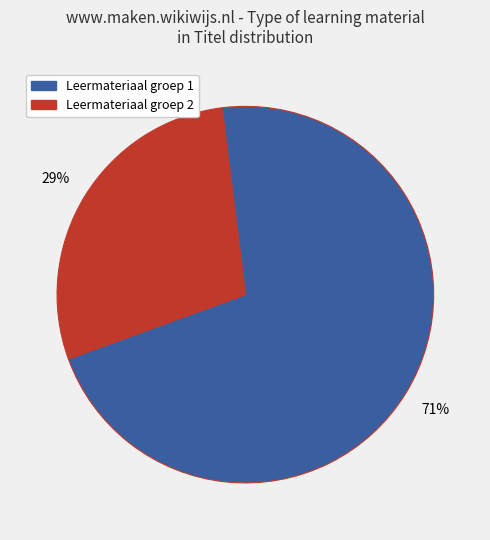

To the nearest percent, what is the average slice percentage?

50%